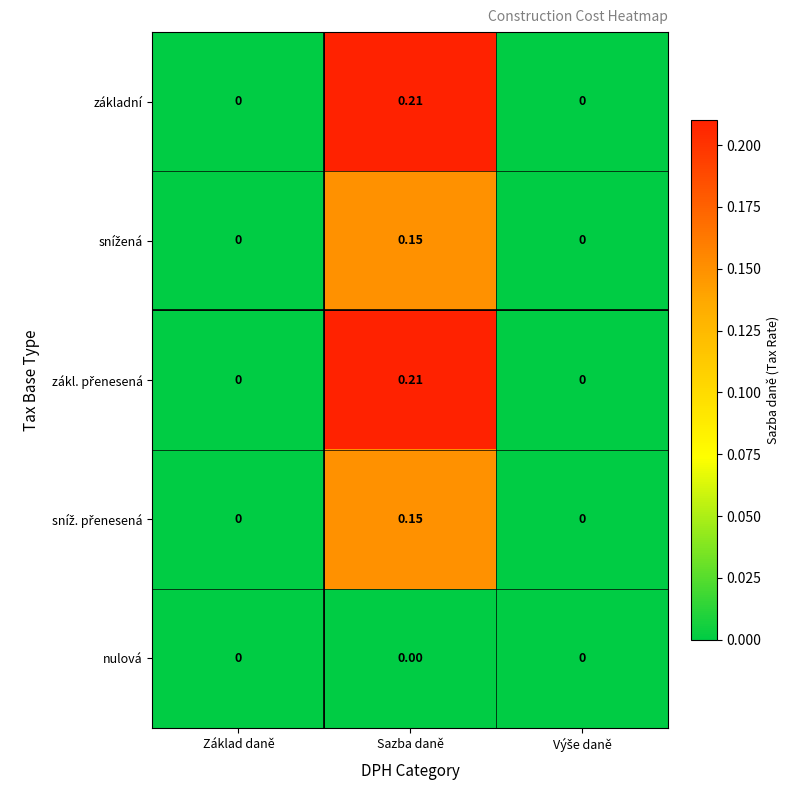

At which category is the sum across all series the highest?

Sazba daně